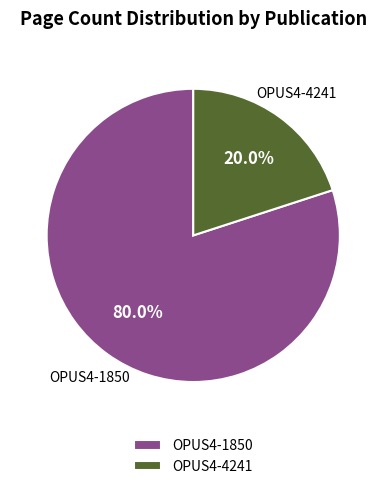

The OPUS4-4241 slice represents 20% of the pie. True or false?

True